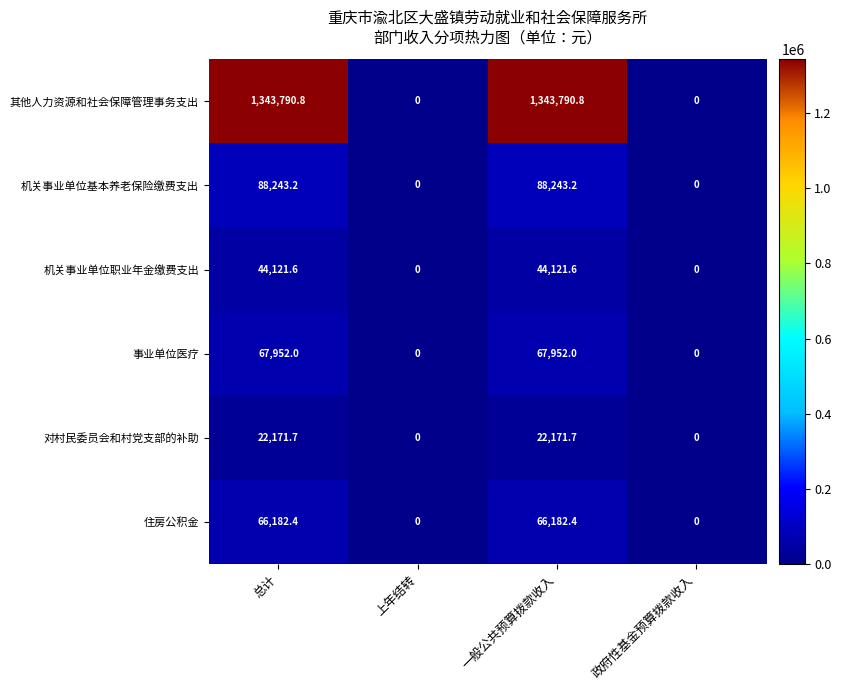

The 其他人力资源和社会保障管理事务支出 series shows 1343790.8 at 总计. True or false?

True